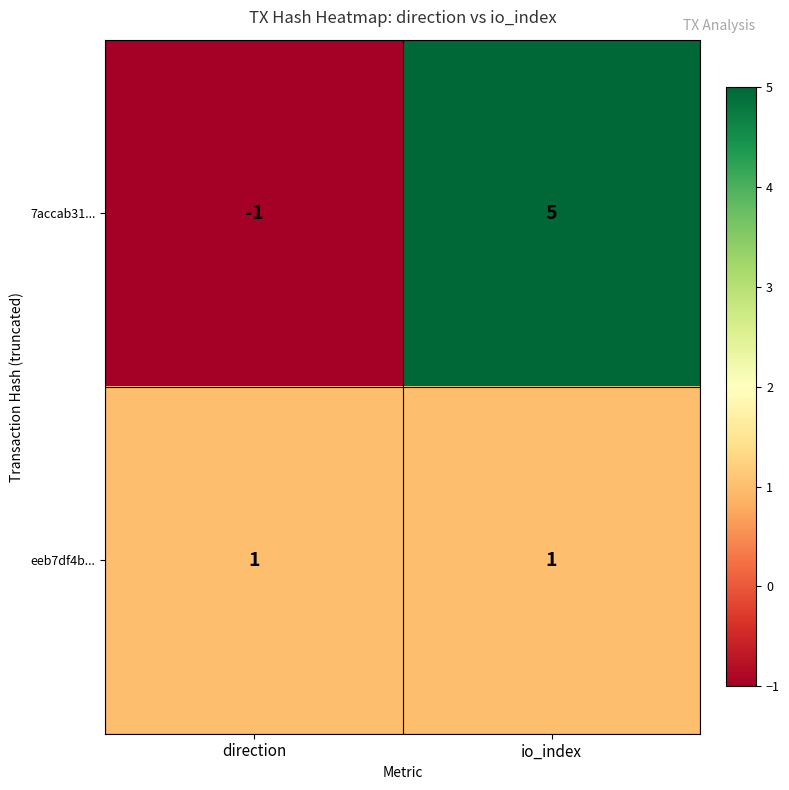

At direction, list the series in order from largest to smallest.

eeb7df4b..., 7accab31...